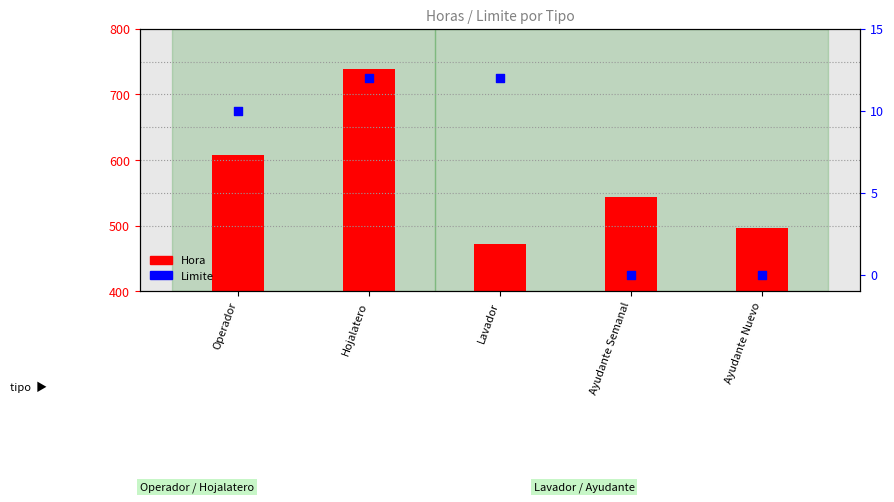

Which series reaches the minimum Y coordinate?

Limite